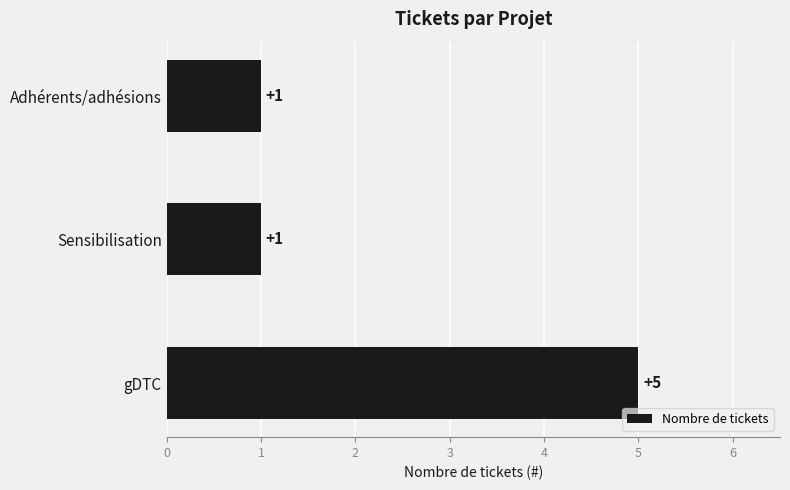

Reading bottom to top, extract all data points from this chart.

5	1	1